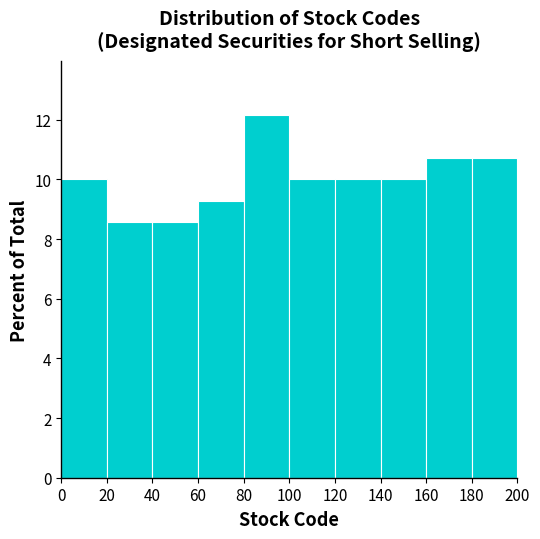

Reading left to right, list every bar in this chart as the range it spans on the x-axis followed by its height. The values are not printed on the chart, so give them approximately, as read against the axis.

0 to 20: 10.0
20 to 40: 8.6
40 to 60: 8.6
60 to 80: 9.2
80 to 100: 12.2
100 to 120: 10.0
120 to 140: 10.0
140 to 160: 10.0
160 to 180: 10.8
180 to 200: 10.8